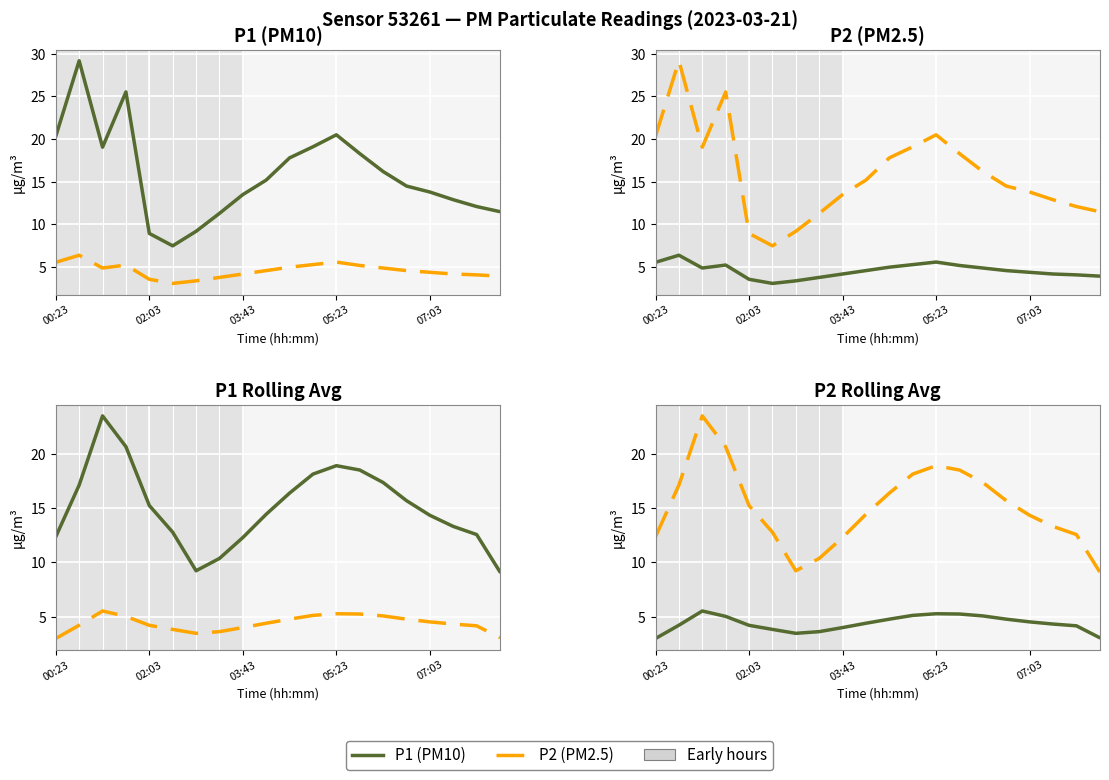

At how many categories does at least one series exceed 22?

1